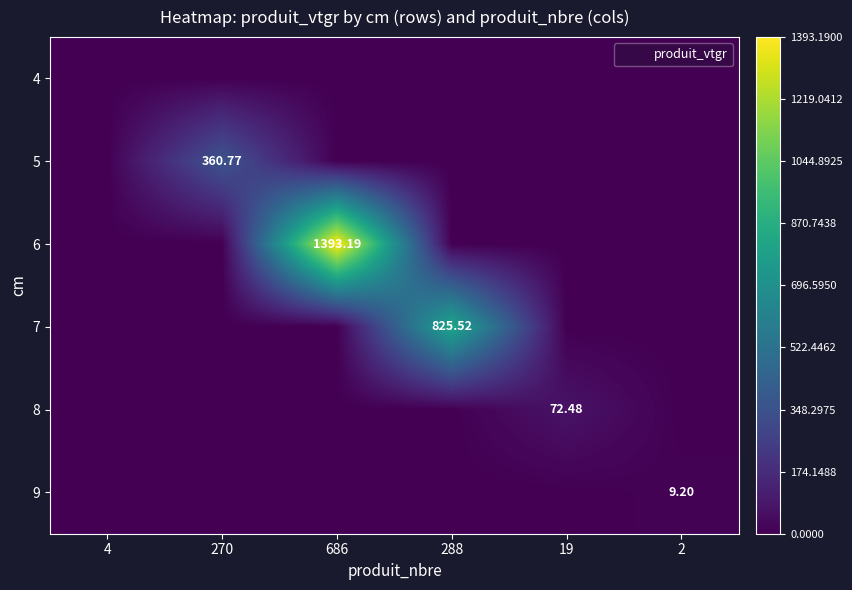

Rank the series at 686 from highest to lowest value.

6, 4, 5, 7, 8, 9